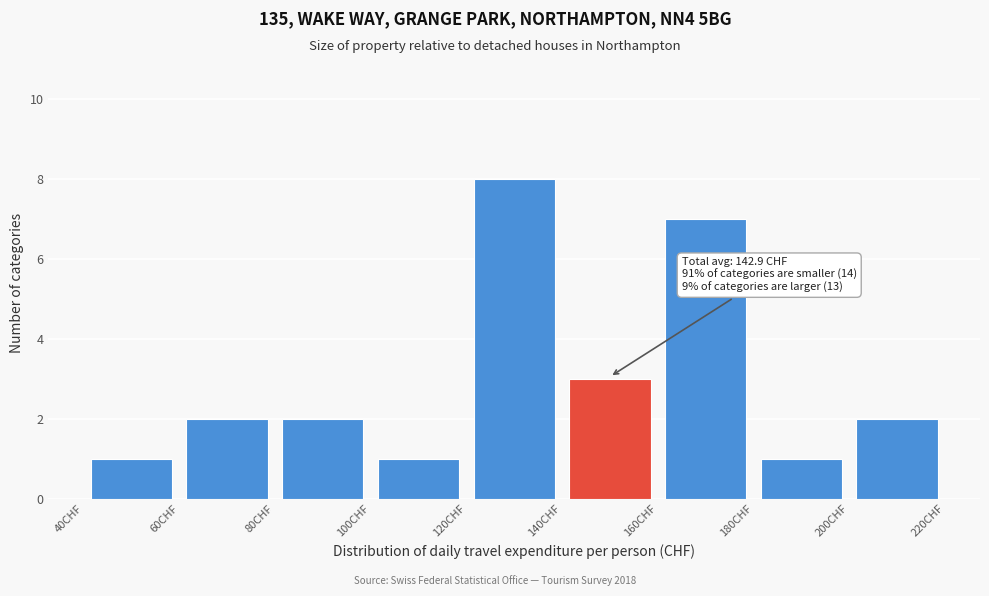

Which range on the x-axis has the tallest bar?

120 to 140